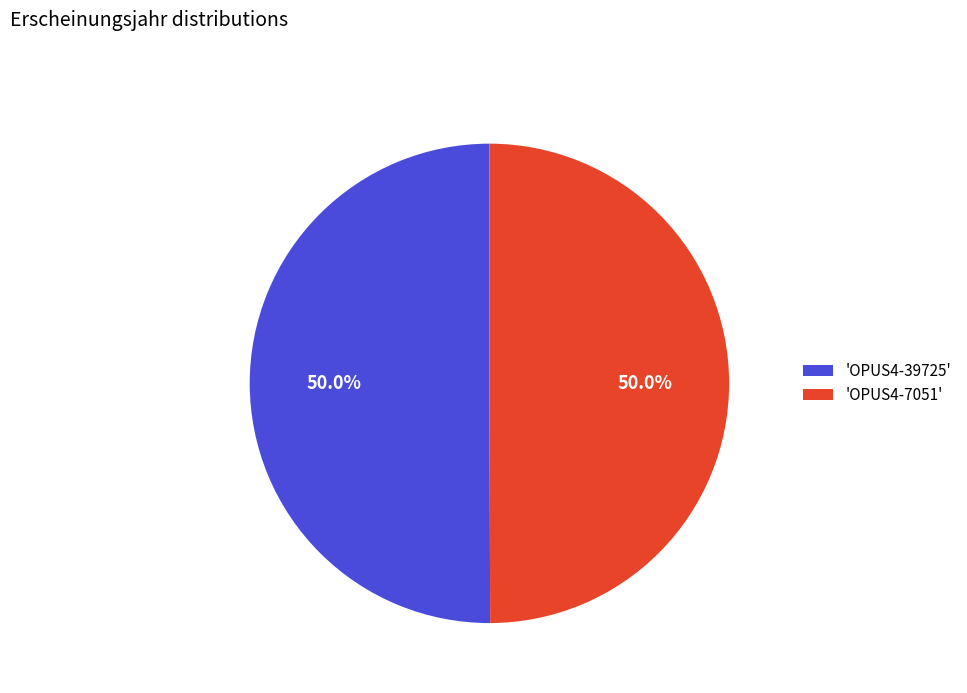

Approximately how many times larger is the value at 'OPUS4-7051' compared to 'OPUS4-39725'?

1.0